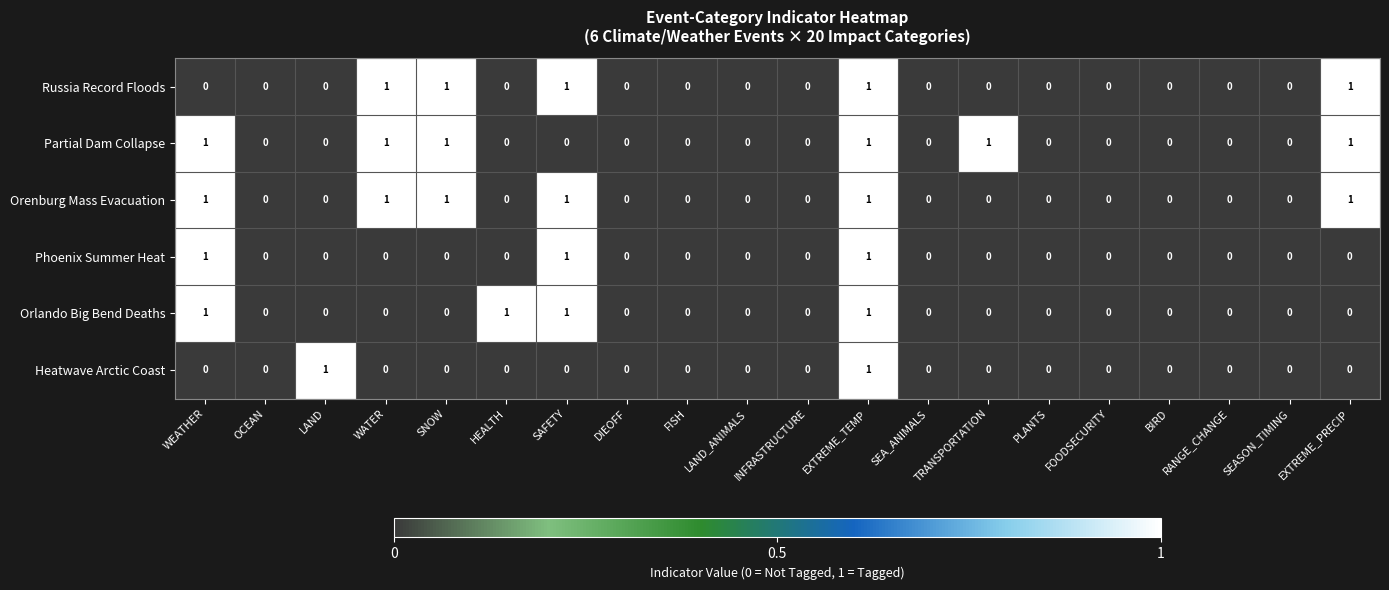

What is the sum of all Russia Record Floods values?

5